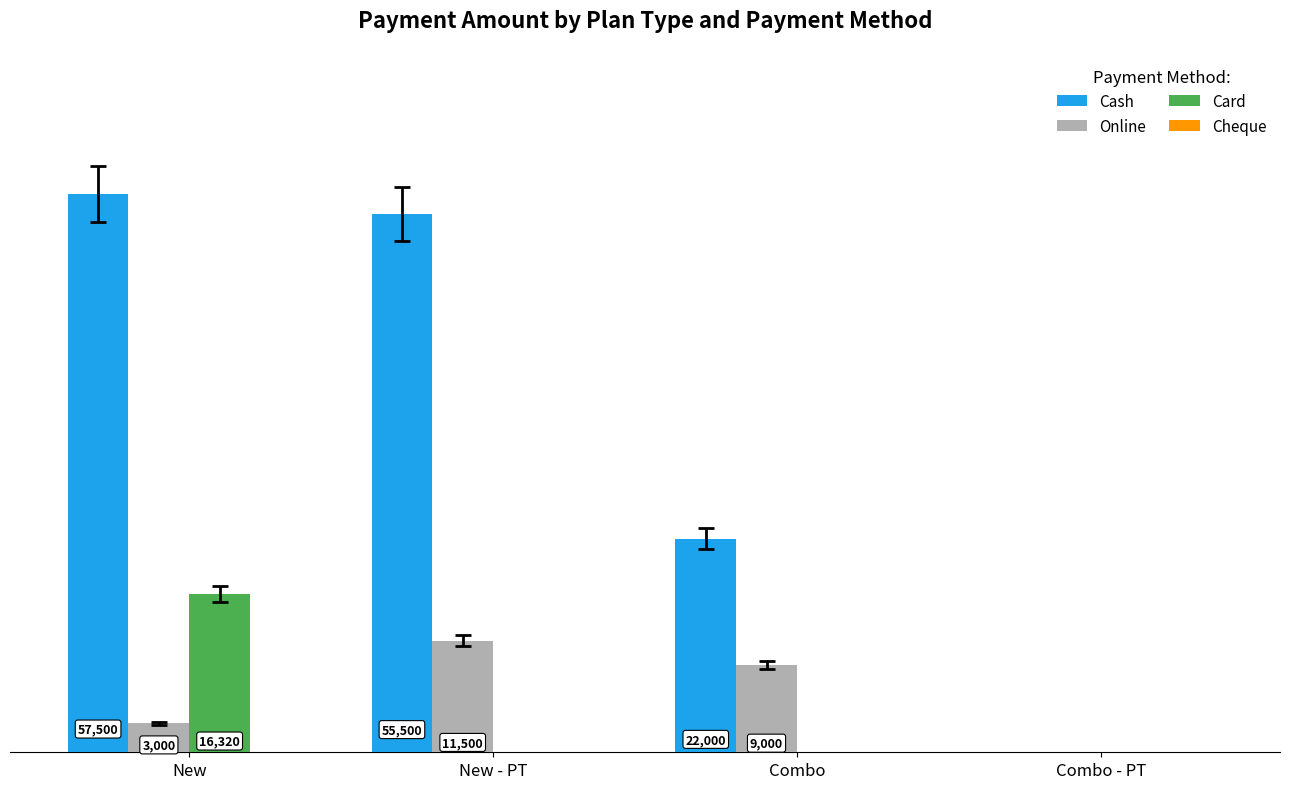

Is the value of Card at Combo greater than the value of Cash at Combo?

No